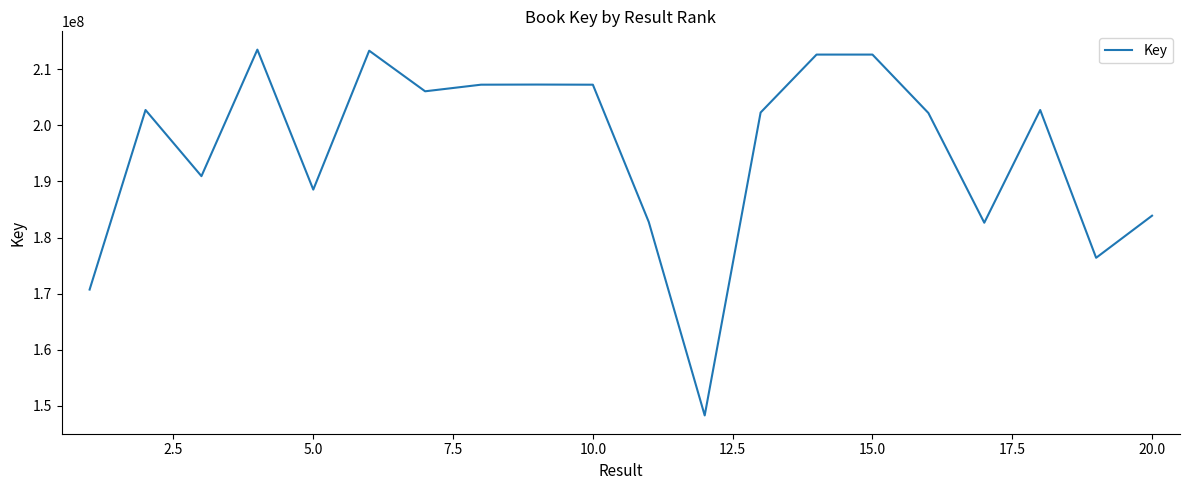

What is the smallest value displayed?

148253114